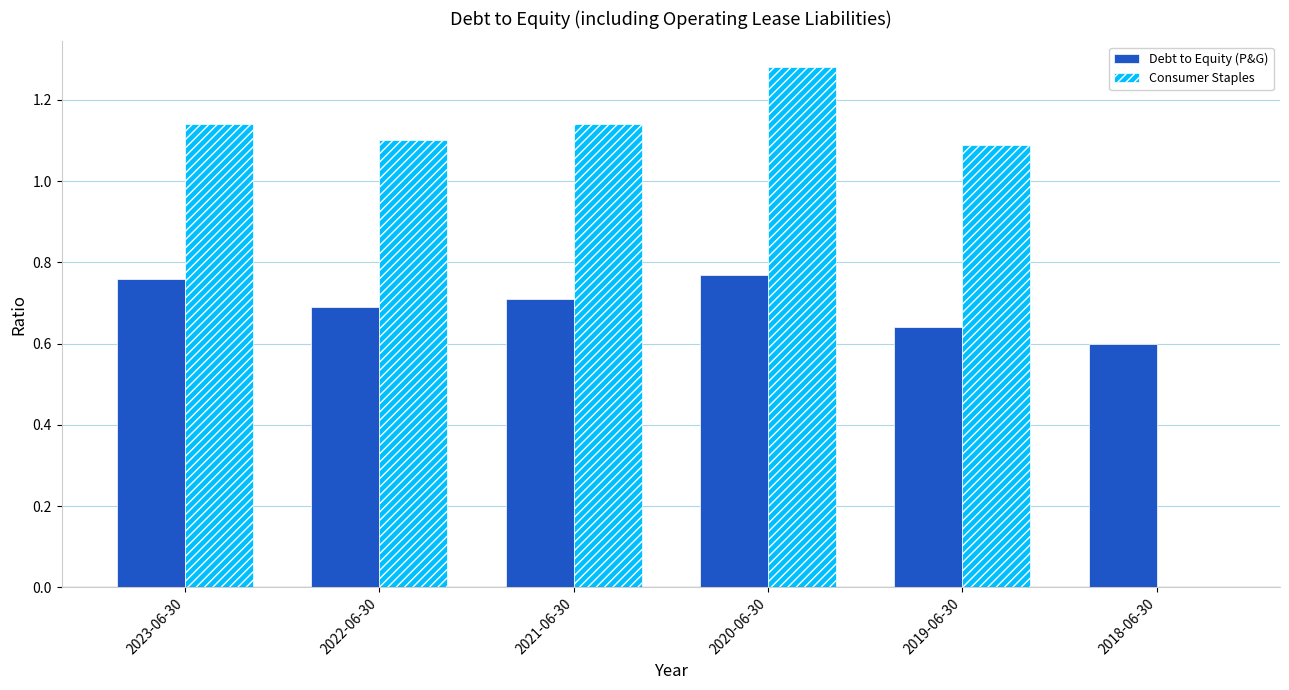

How many groups of bars are there?

6